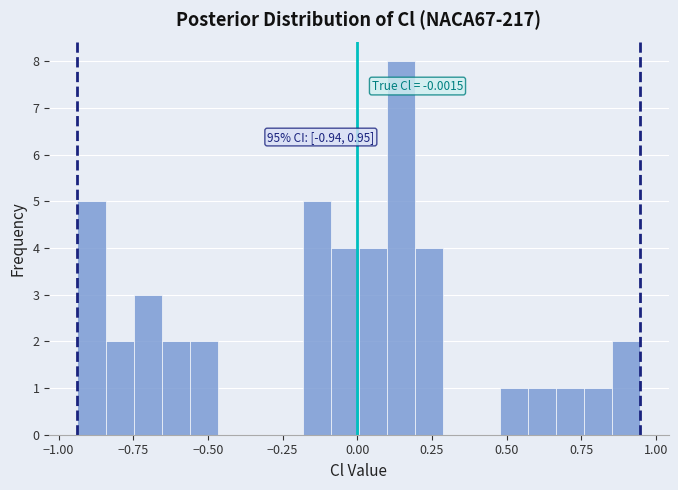

Read against the x-axis, roughly where is the centre of the tallest bar?

0.15